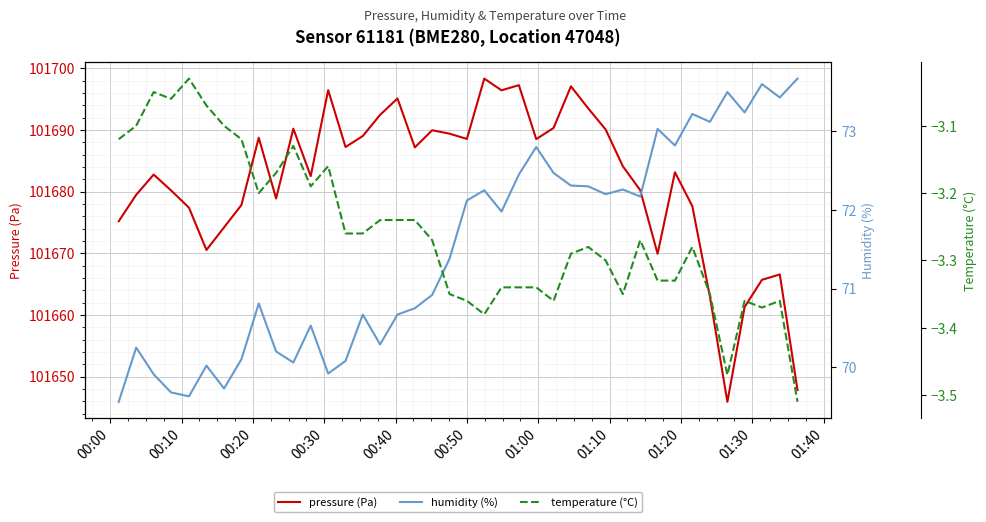

What is the lowest value of the pressure (Pa) series?

101645.9